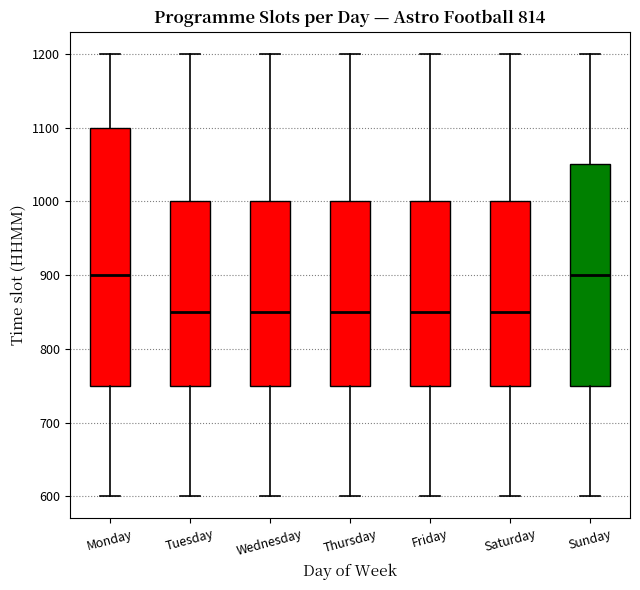

Where does the lower whisker of the box for Saturday end on the y-axis? The values are not printed on the chart, so give them approximately, as read against the axis.

600